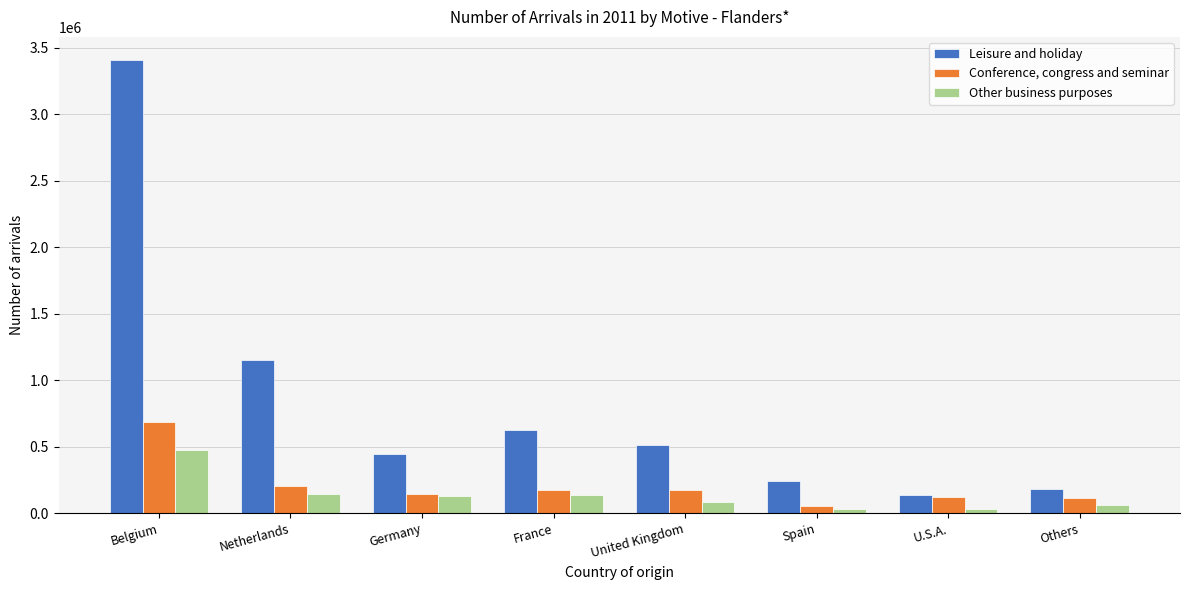

Which series has the widest spread of values?

Leisure and holiday